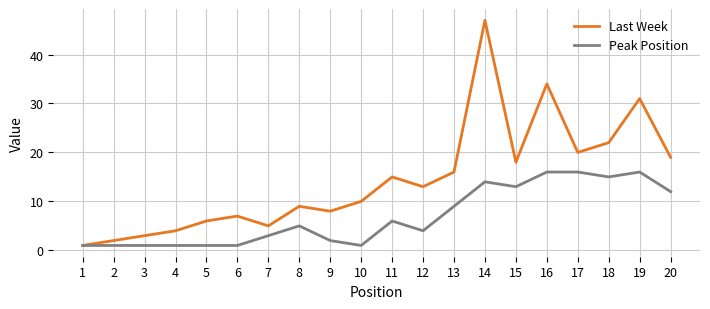

The value of Peak Position at 16 is 16. True or false?

True